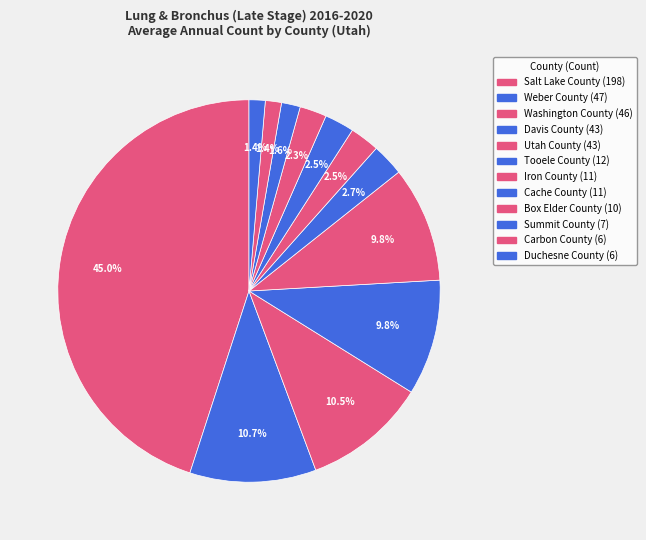

Which category has the smallest portion of the pie?

Carbon County